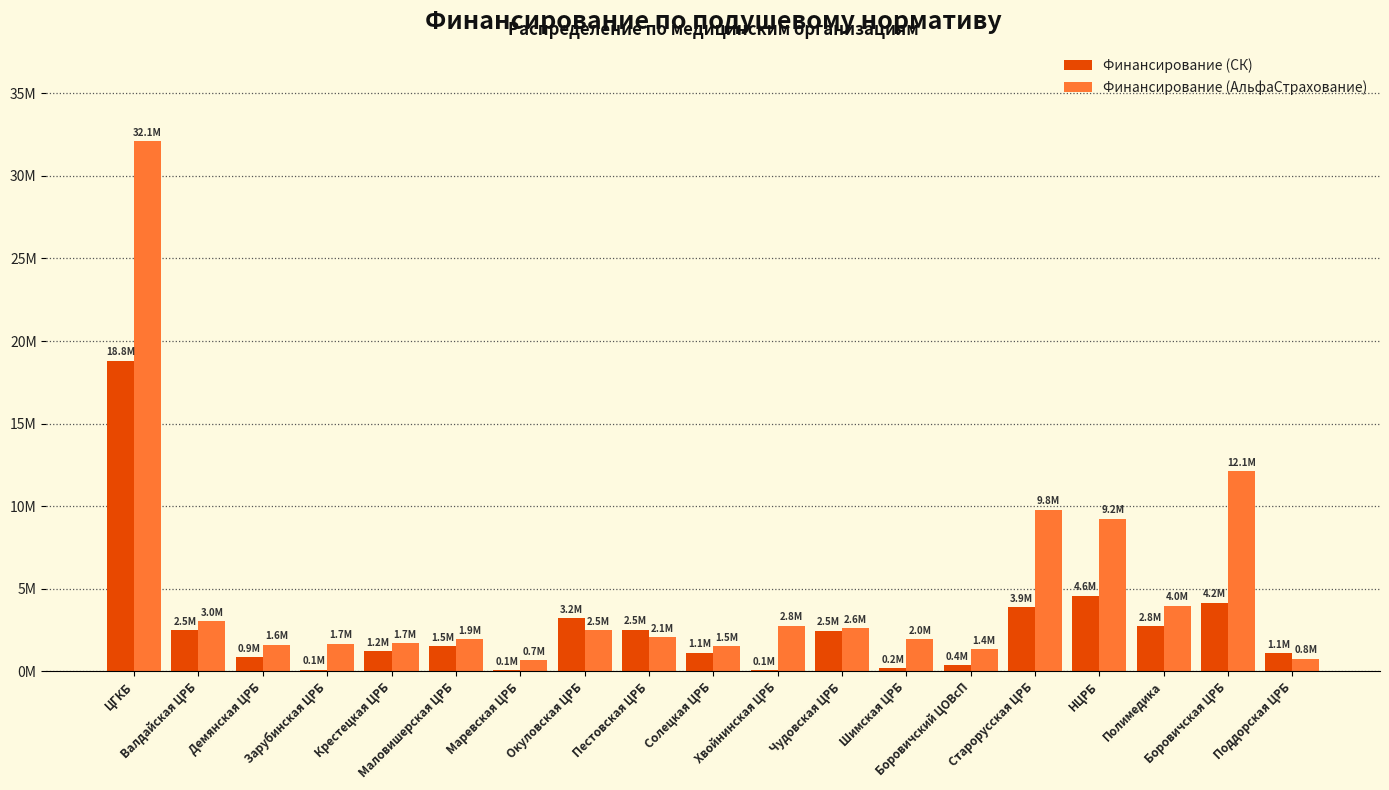

True or false: Финансирование (СК) has a value of 2477720 at Чудовская ЦРБ.

True